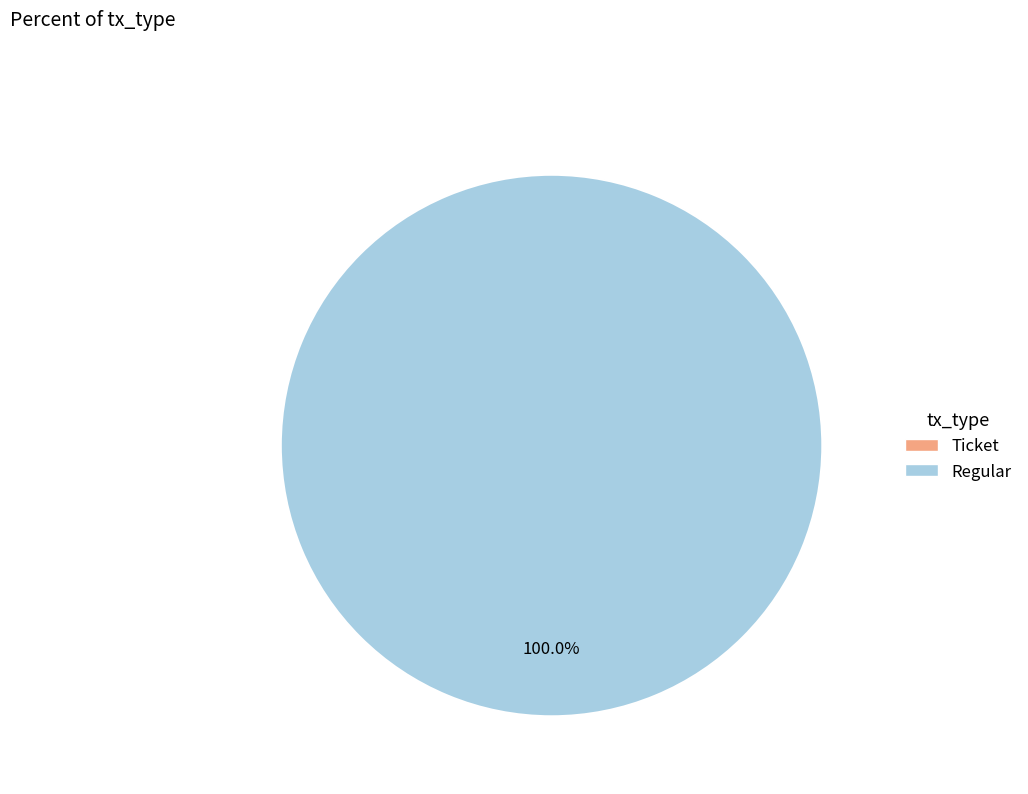

To the nearest percent, what is the difference between the largest and smallest slice percentages?

100%